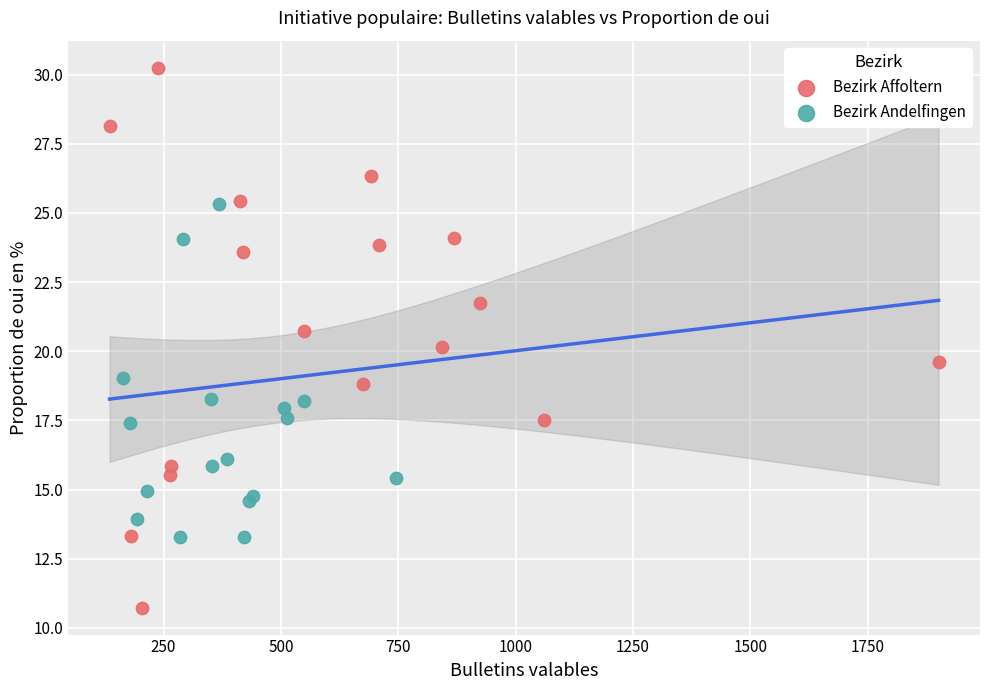

What are all the series names shown in the legend?

Bezirk Affoltern, Bezirk Andelfingen